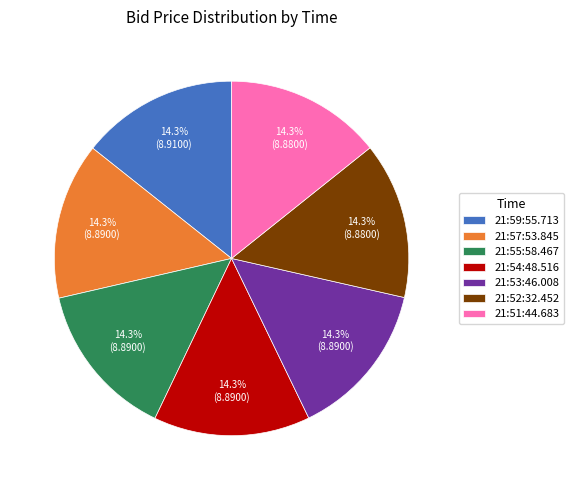

Is the sum of 21:59:55.713 and 21:52:32.452 greater than half?

No